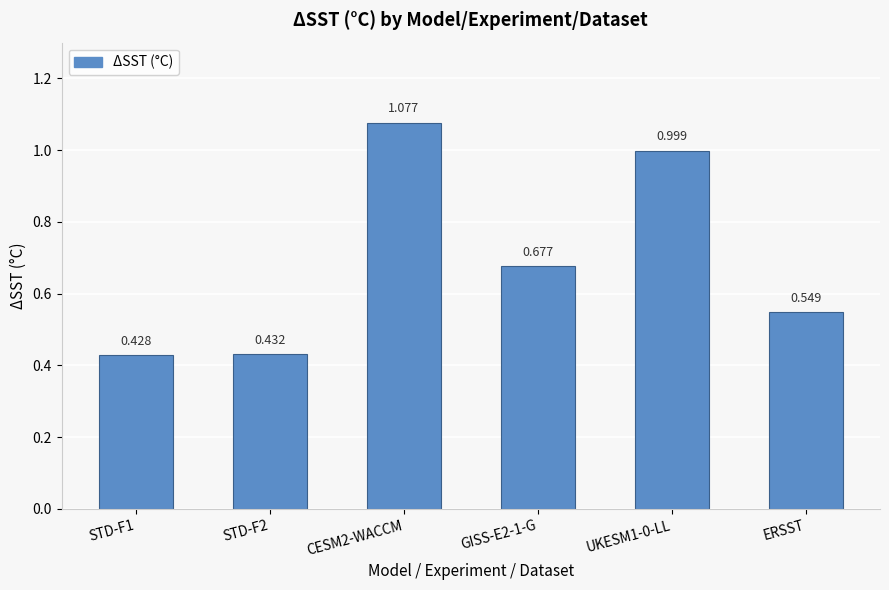

What is the value of the 6th bar from the left?

0.5